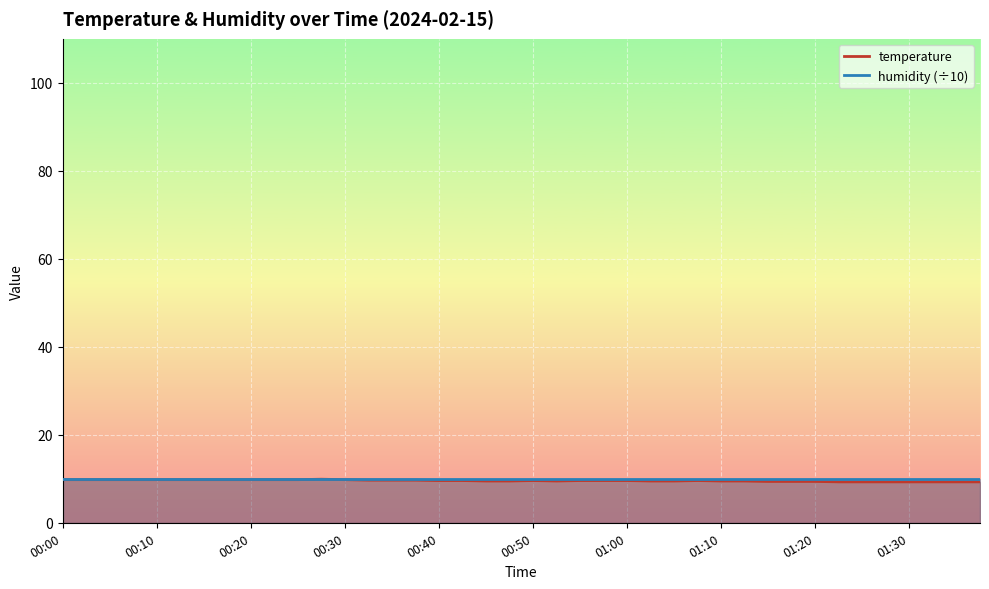

What is the difference between the maximum and minimum values?

0.6